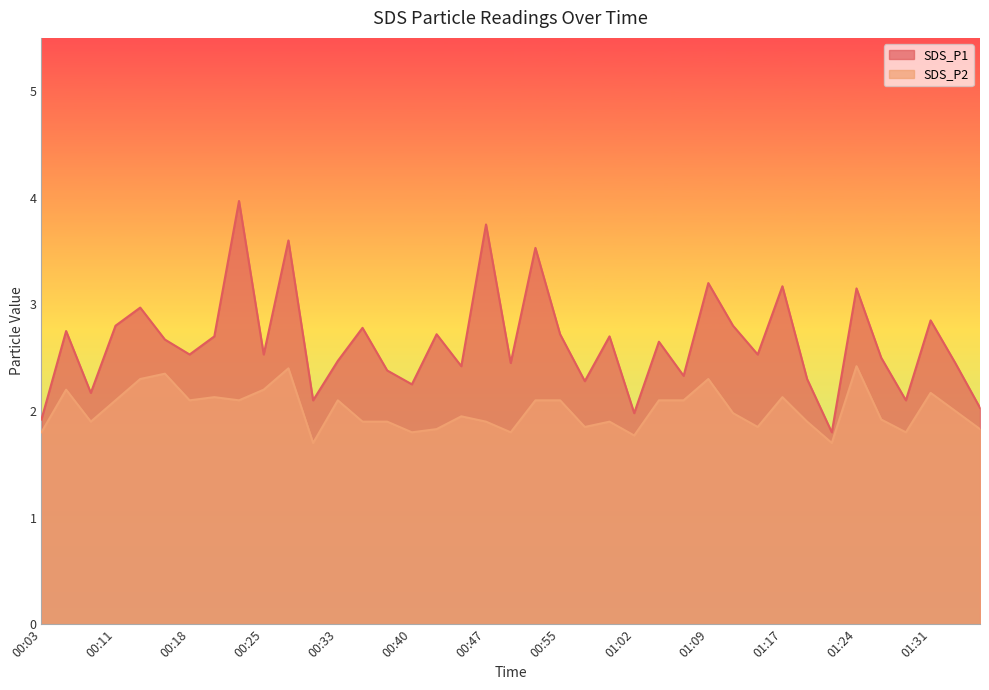

What is the greatest value displayed?

4.0